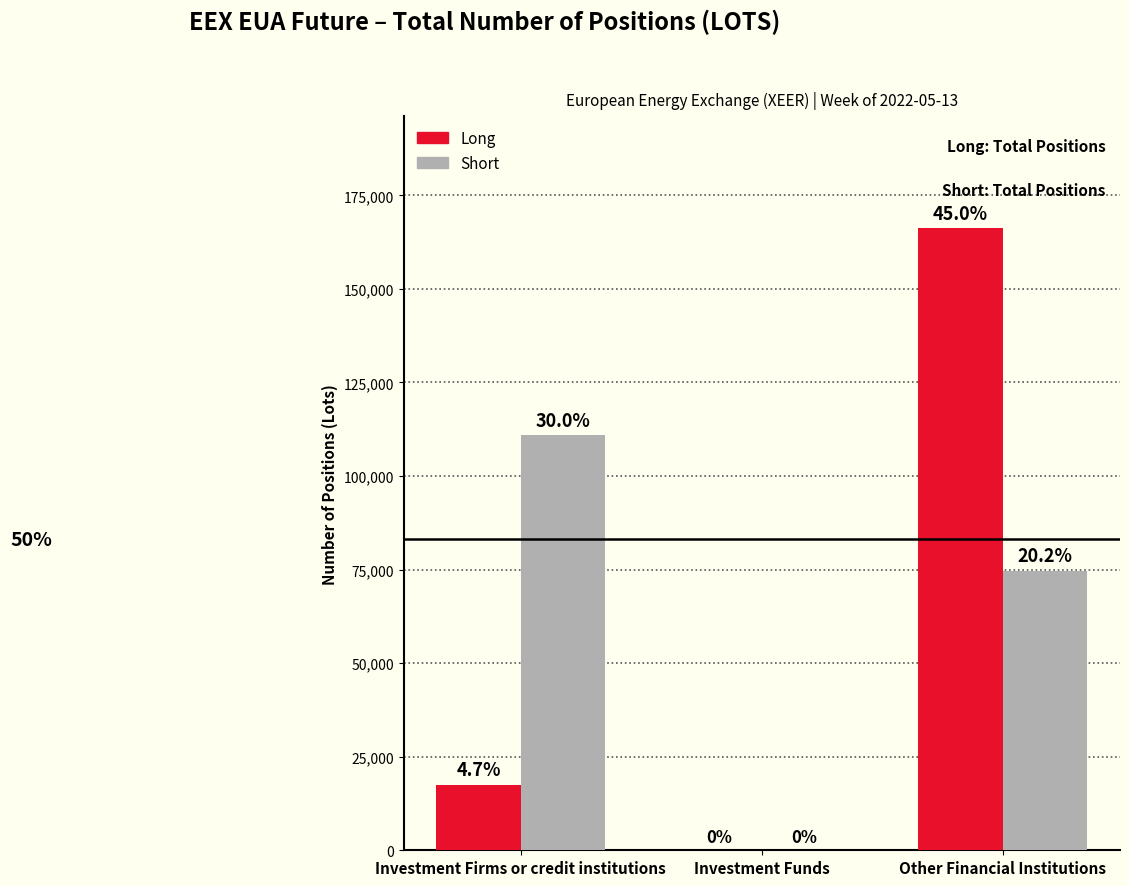

What are all the series names shown in the legend?

Long, Short